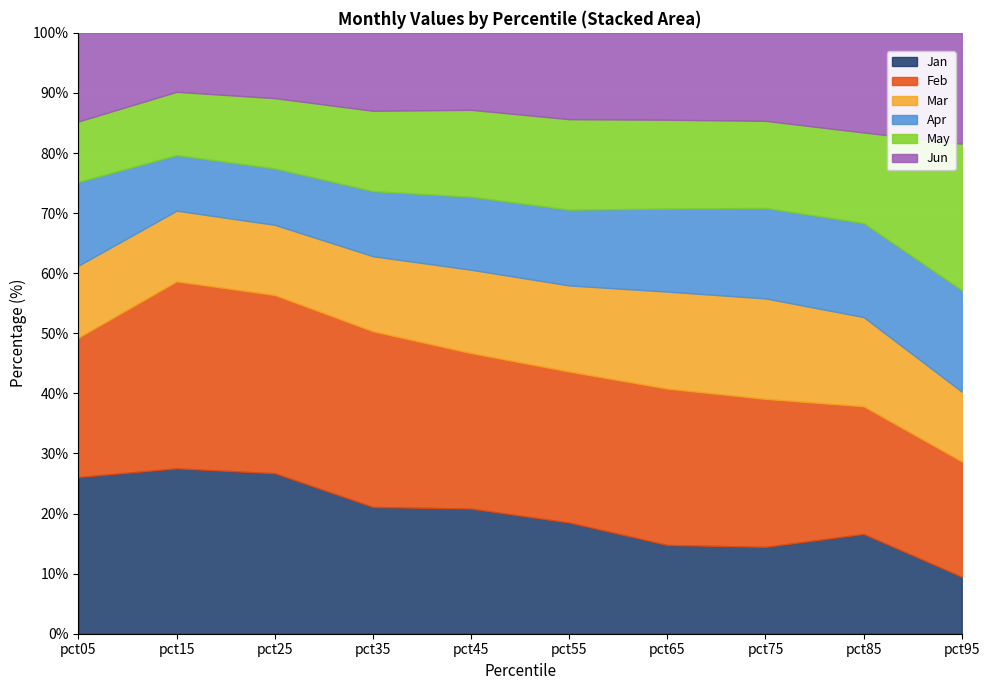

What is the total value across all series at pct05?

100.0